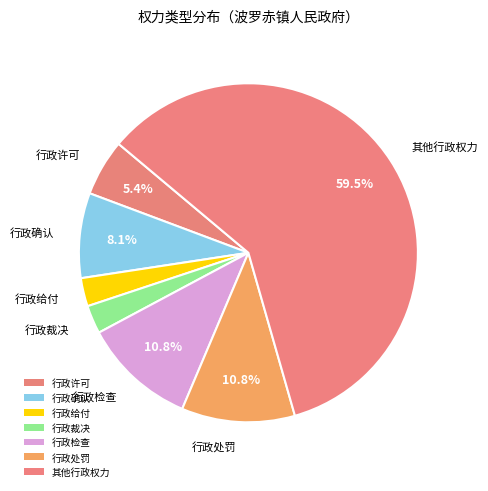

Is it true that 行政裁决 is 22% of the pie?

False